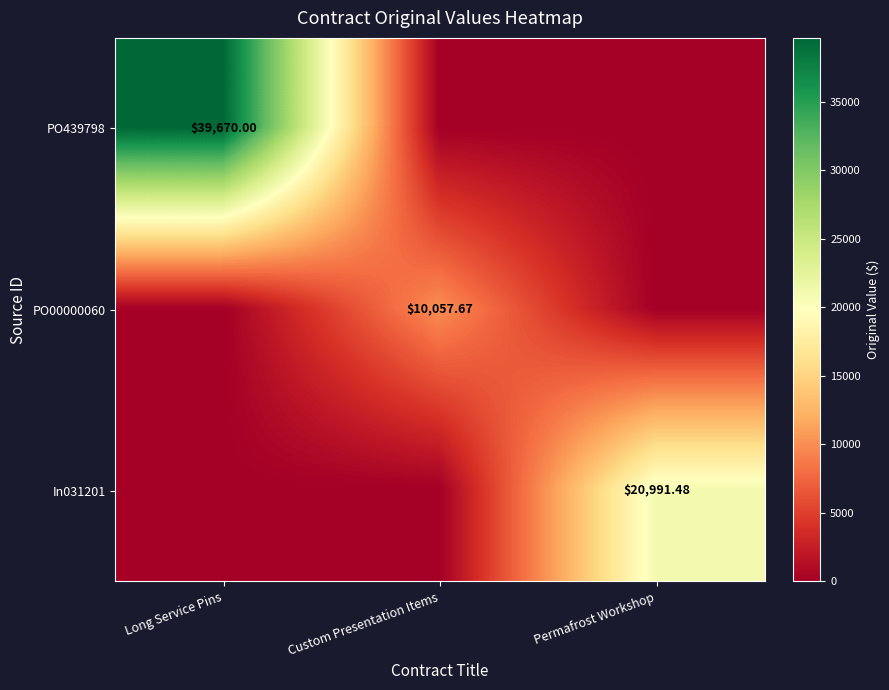

Between Permafrost Workshop and Custom Presentation Items, which is larger?

Permafrost Workshop